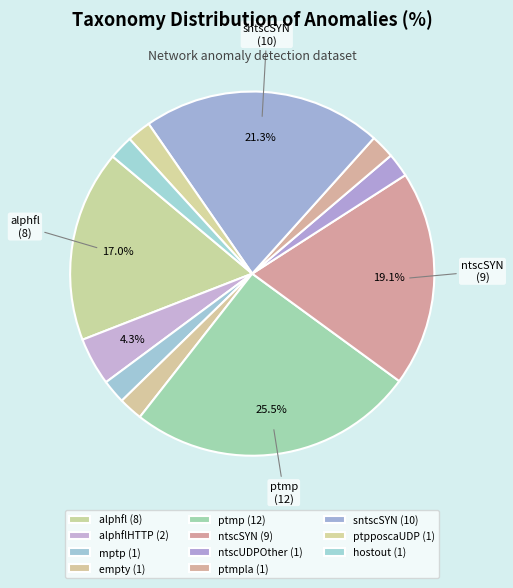

How many slices are in this pie chart?

11